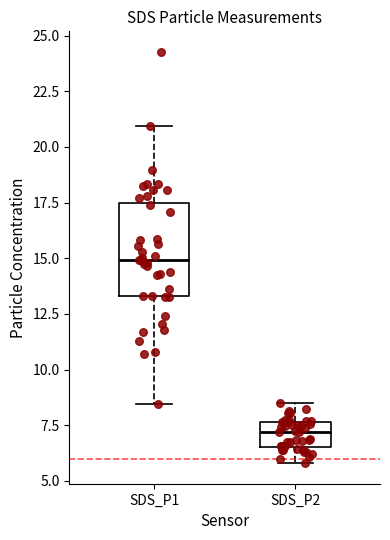

Which box is the tallest, from its lower edge to its upper edge?

SDS_P1